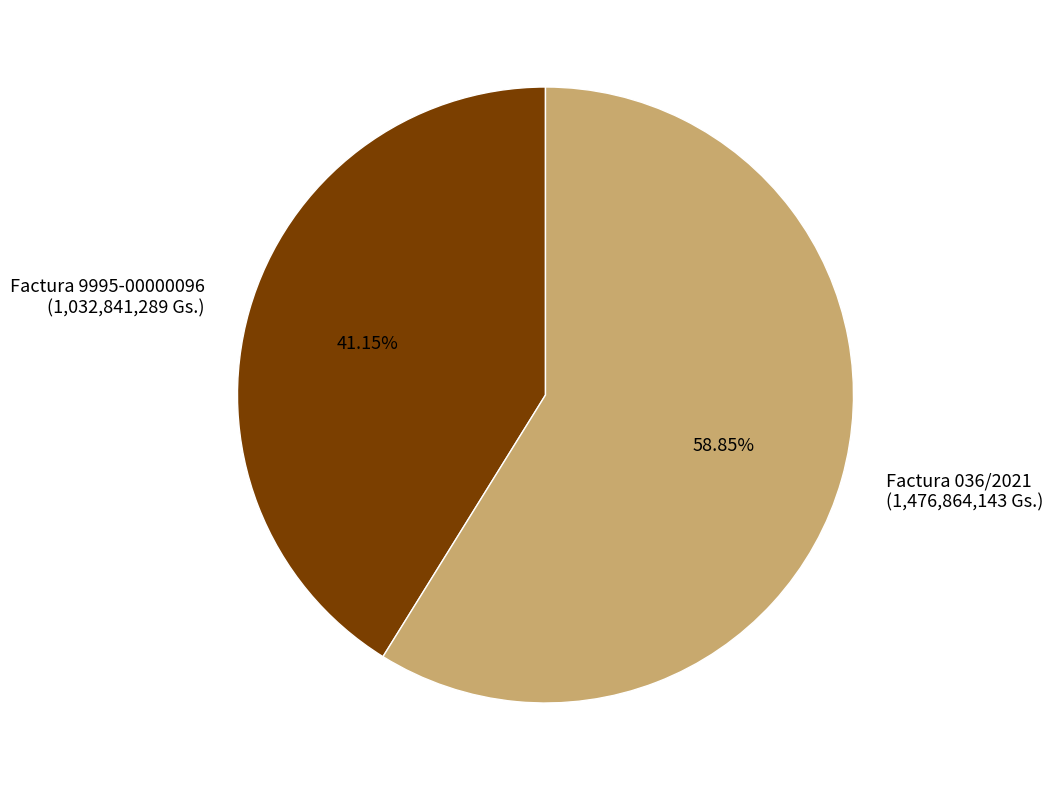

How many slices are in this pie chart?

2